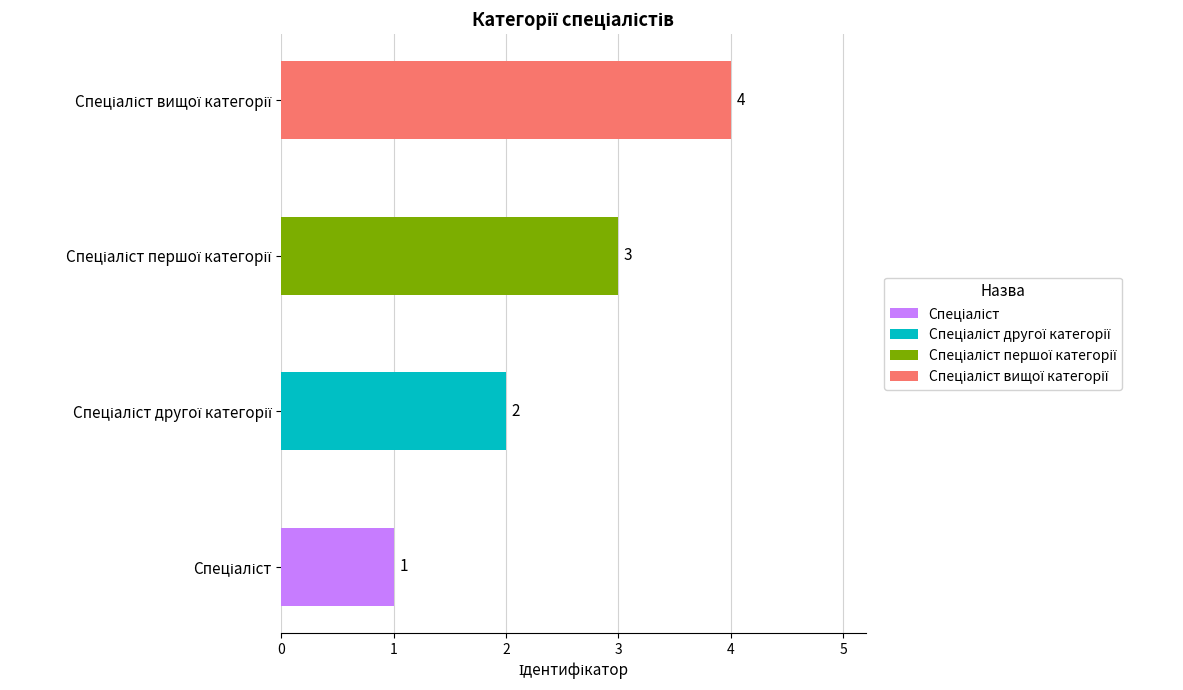

List the labels in order of value, largest first.

Спеціаліст вищої категорії, Спеціаліст першої категорії, Спеціаліст другої категорії, Спеціаліст